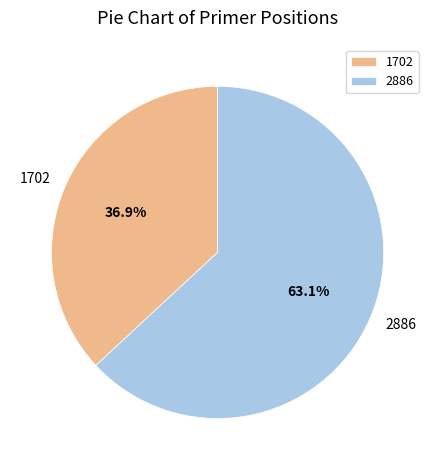

To the nearest percent, what is the combined percentage of 2886 and 1702?

100%